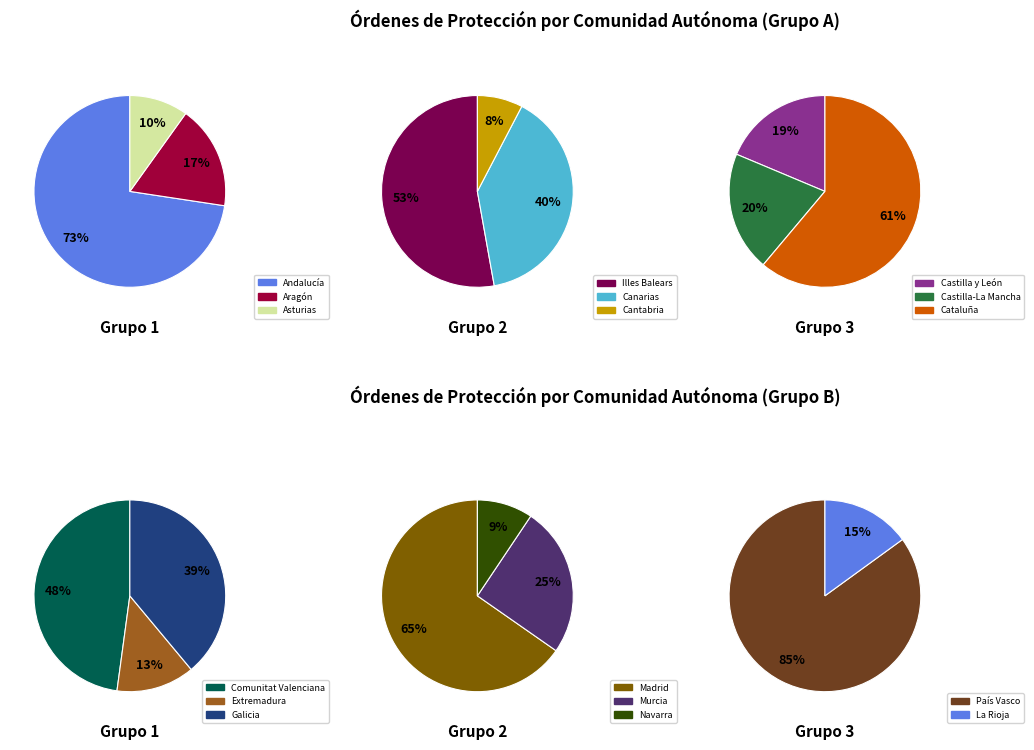

Is La Rioja the majority of the pie?

No